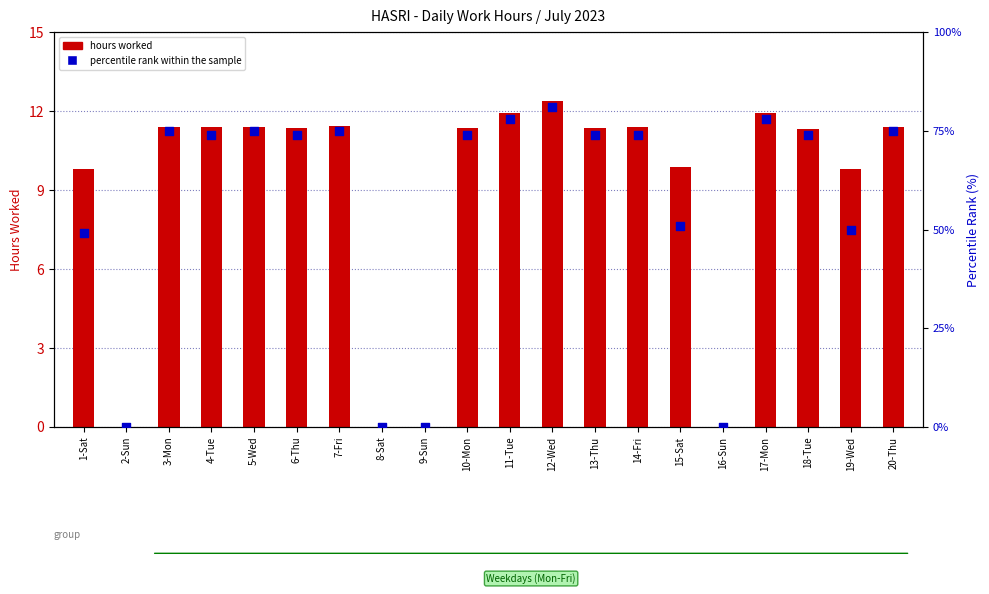

Which series reaches the minimum Y coordinate?

hours worked